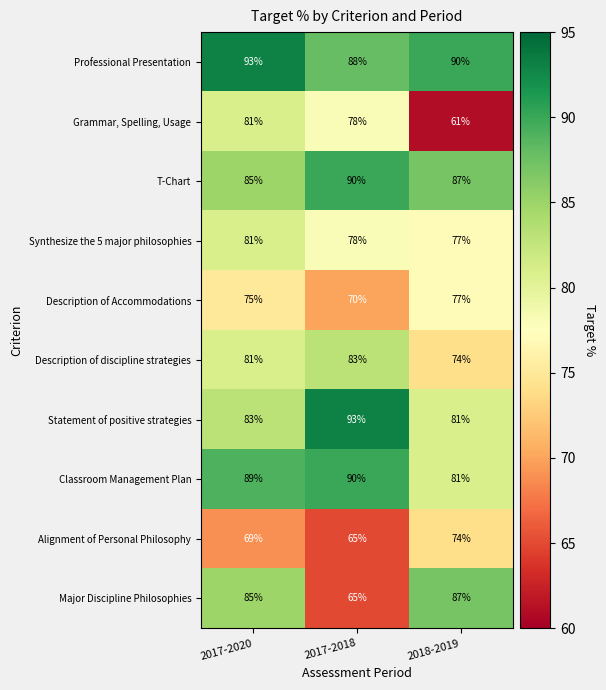

At which category is the sum across all series the highest?

2017-2020